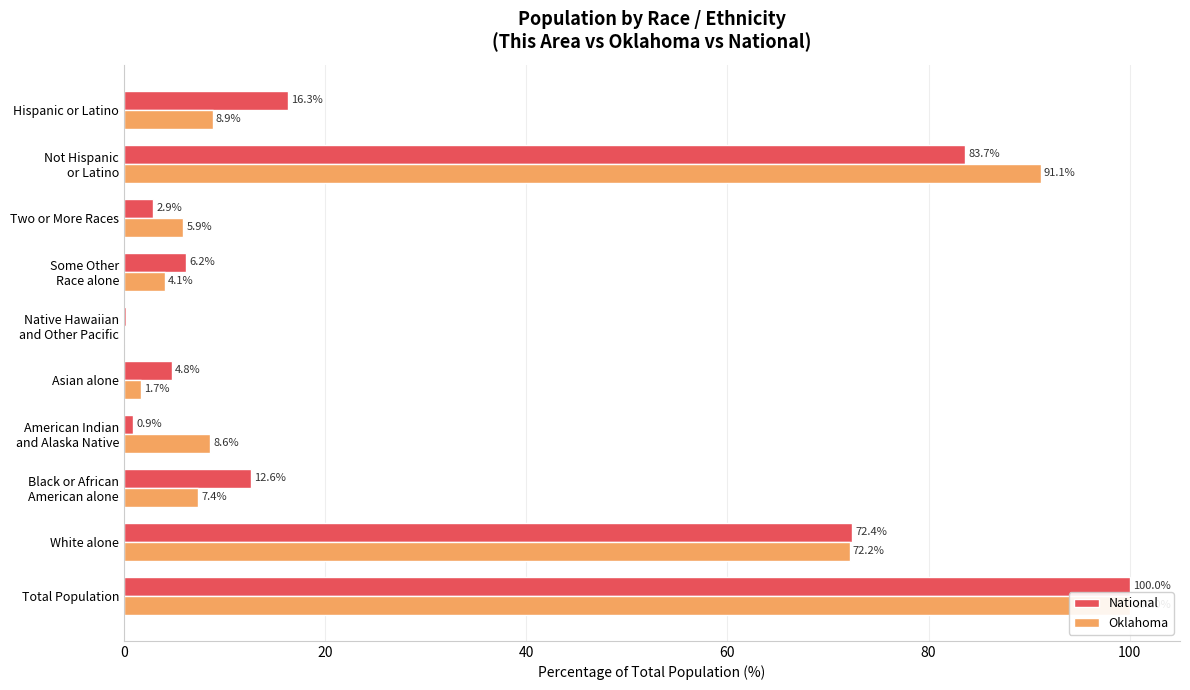

The value of National at Two or More Races is 2.9. True or false?

True